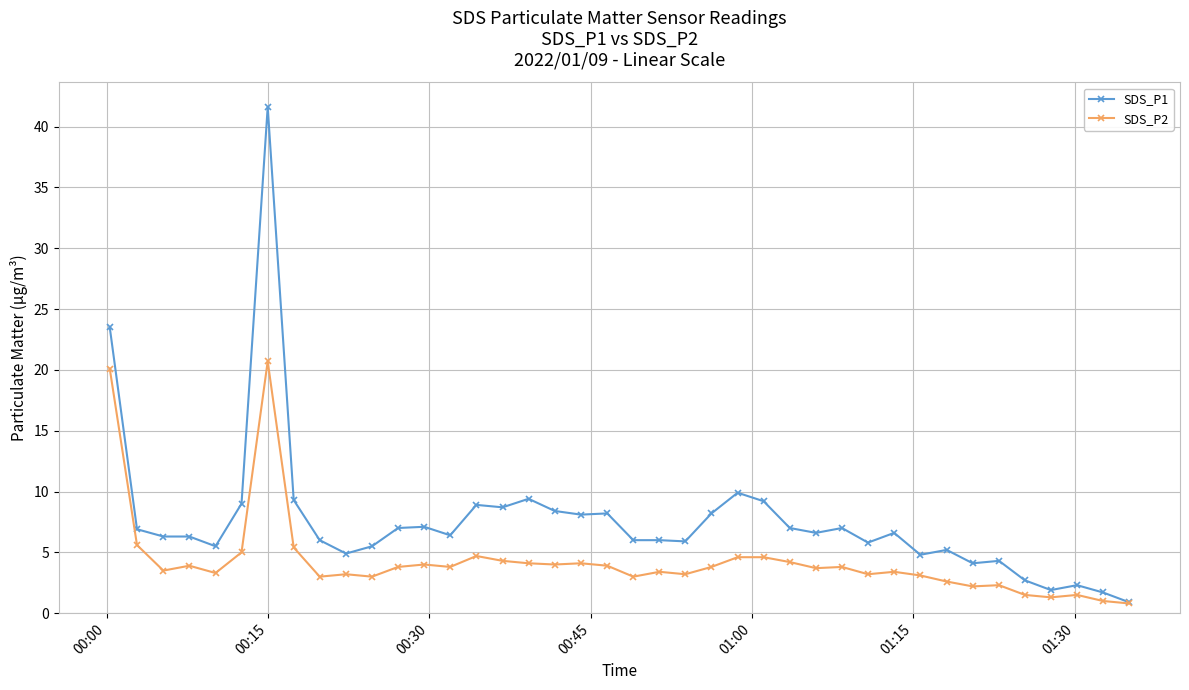

What is the average value of the SDS_P2 series?

4.3